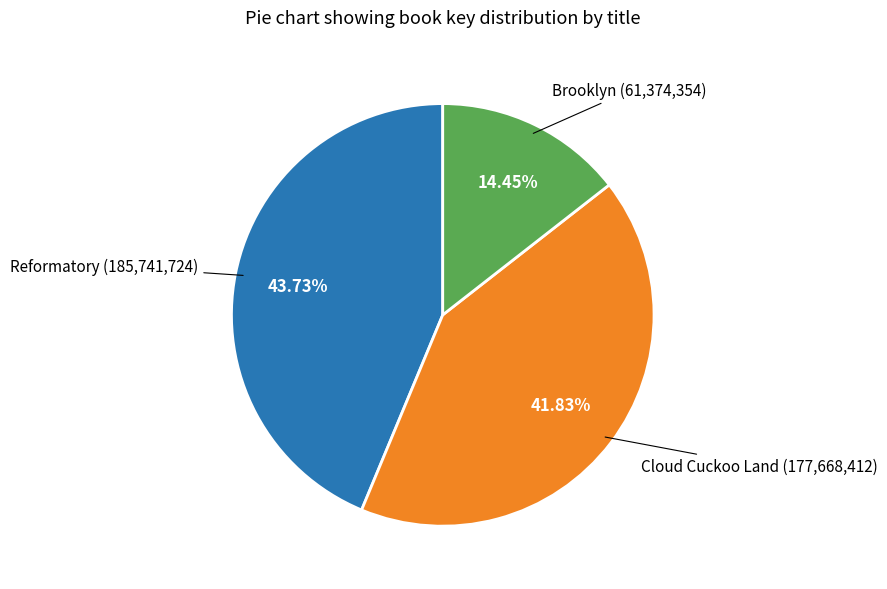

Is there a majority slice in this chart?

No